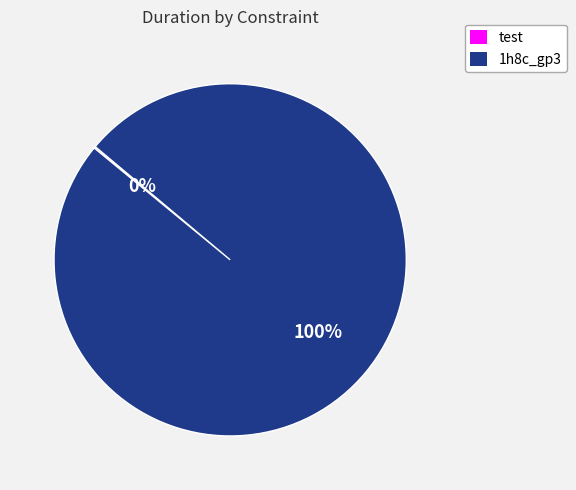

What is the largest slice in the pie chart?

1h8c_gp3